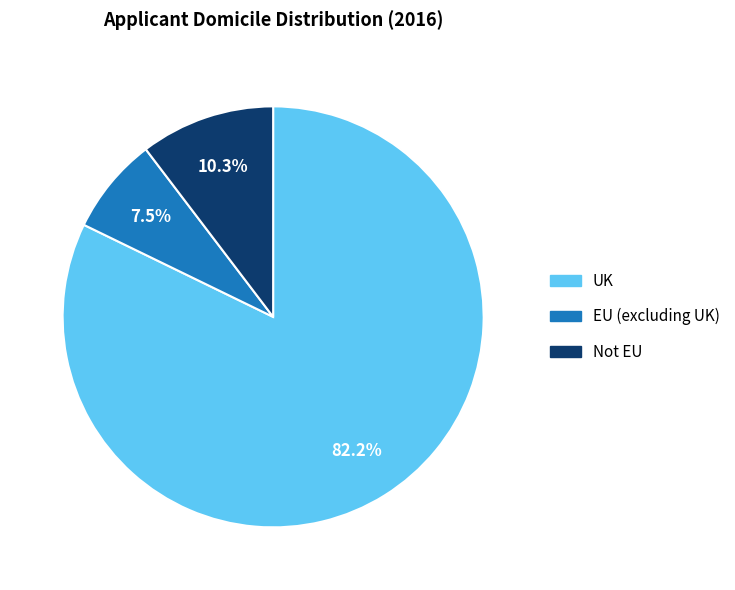

How many segments does this pie chart have?

3